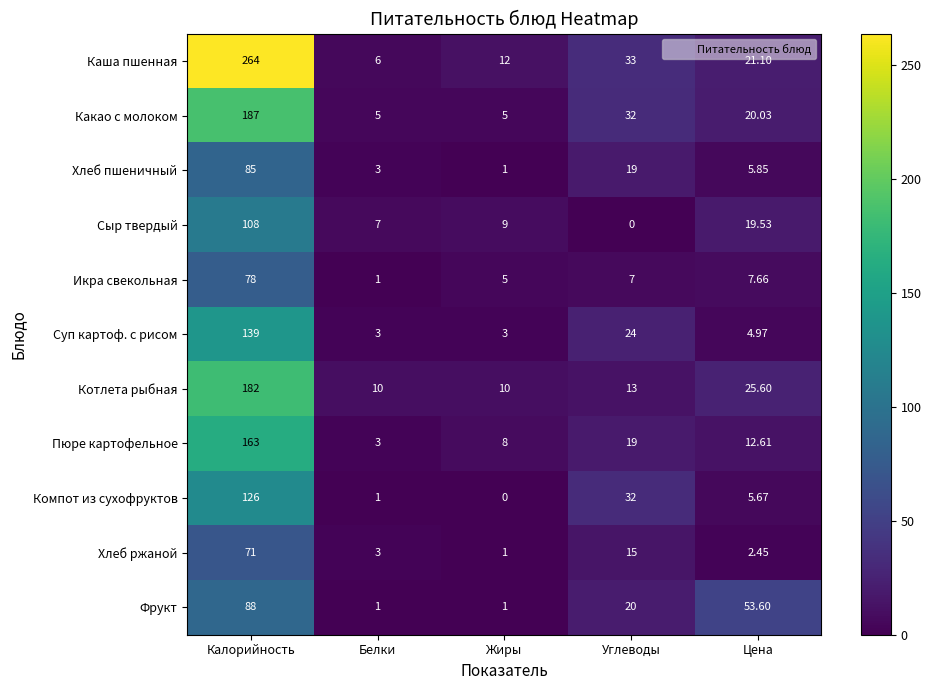

Which category has the highest value across all series?

Калорийность